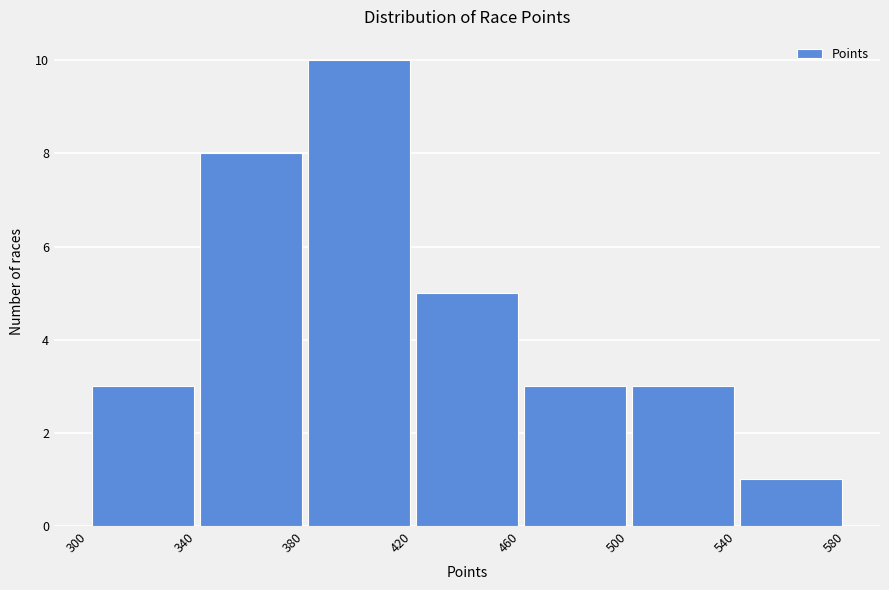

Reading left to right, list every bar in this chart as the range it spans on the x-axis followed by its height. The values are not printed on the chart, so give them approximately, as read against the axis.

300 to 340: 3
340 to 380: 8
380 to 420: 10
420 to 460: 5
460 to 500: 3
500 to 540: 3
540 to 580: 1